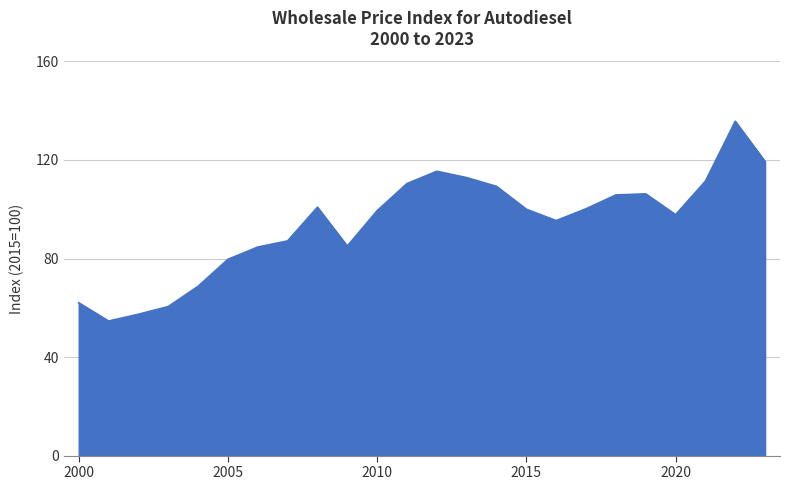

What is the maximum value shown in the chart?

135.7